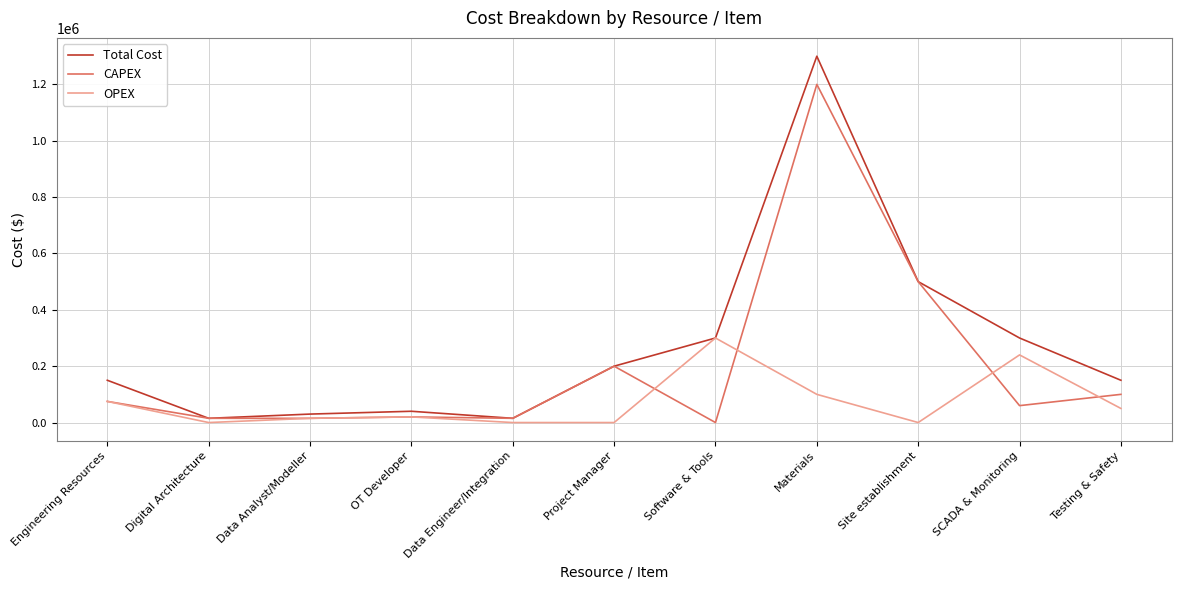

Is the value of CAPEX at SCADA & Monitoring greater than the value of OPEX at Project Manager?

Yes